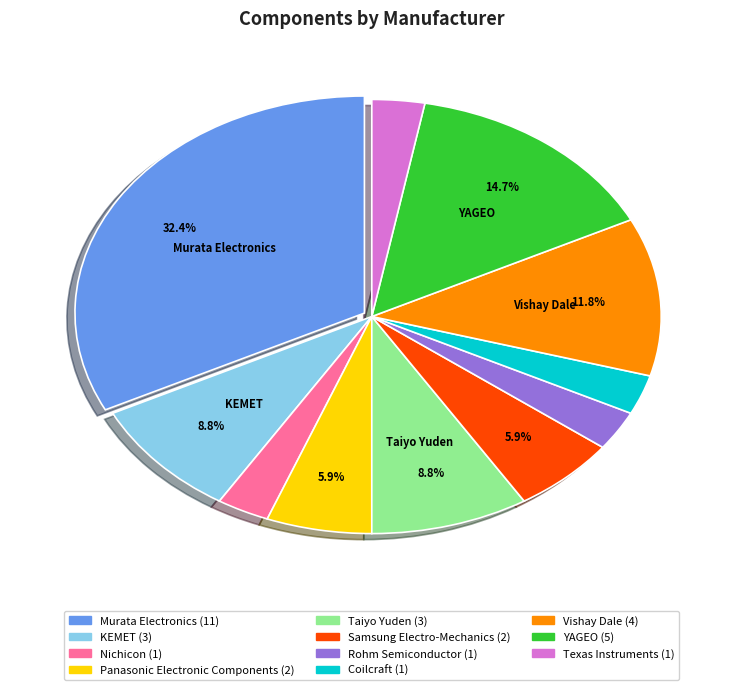

Which has a higher value, Vishay Dale or Taiyo Yuden?

Vishay Dale